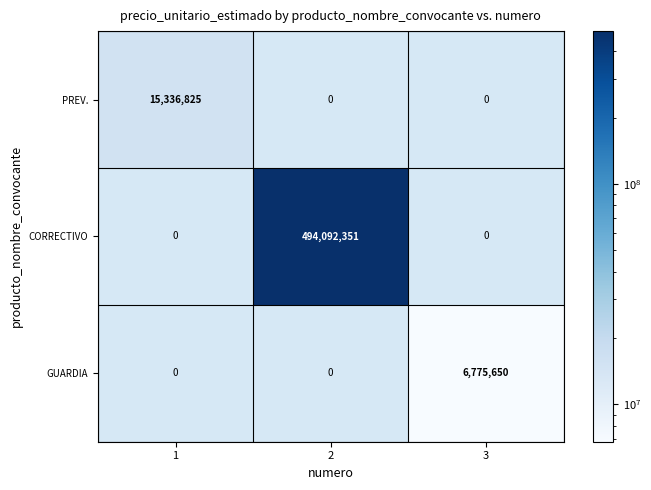

Which label corresponds to the largest value in the chart?

2